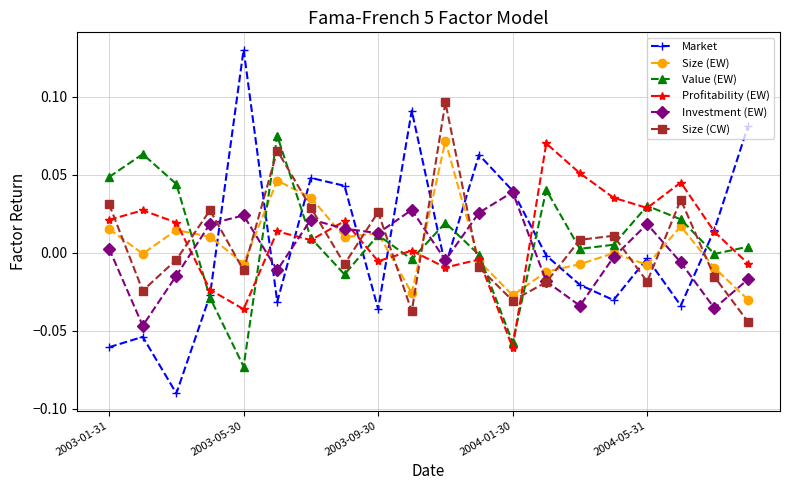

True or false: Market has more than 0 points higher than both neighbors.

True